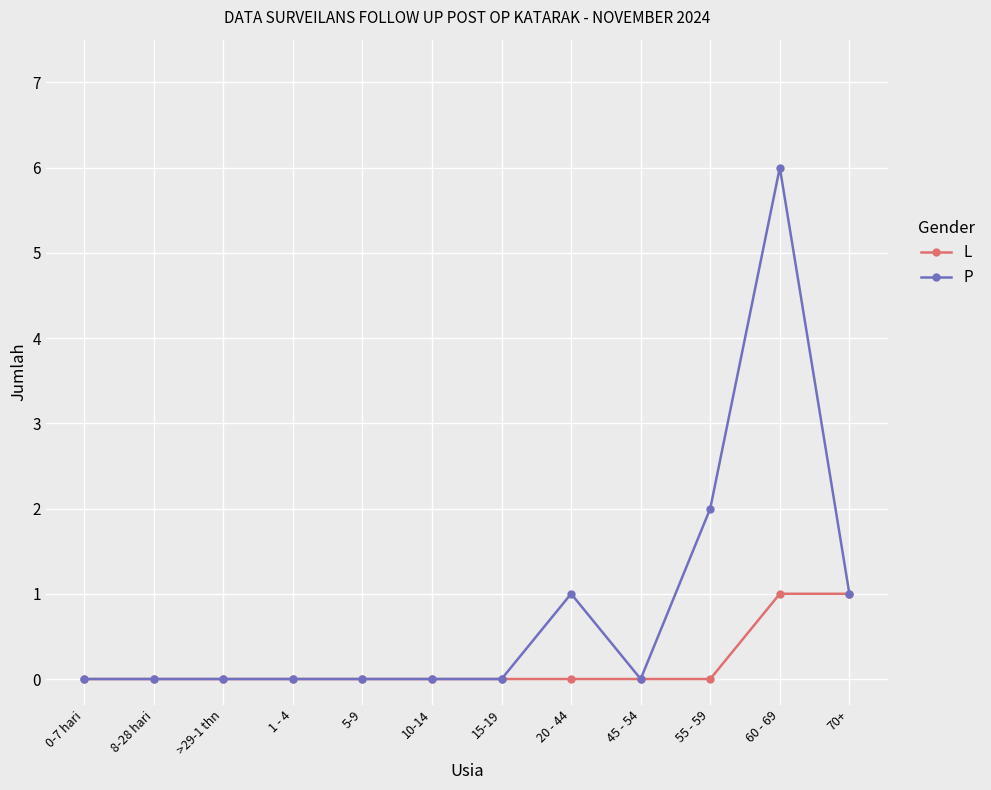

Reading right to left, what are all the values shown in this chart?

L: 1	1	0	0	0	0	0	0	0	0	0	0
P: 1	6	2	0	1	0	0	0	0	0	0	0